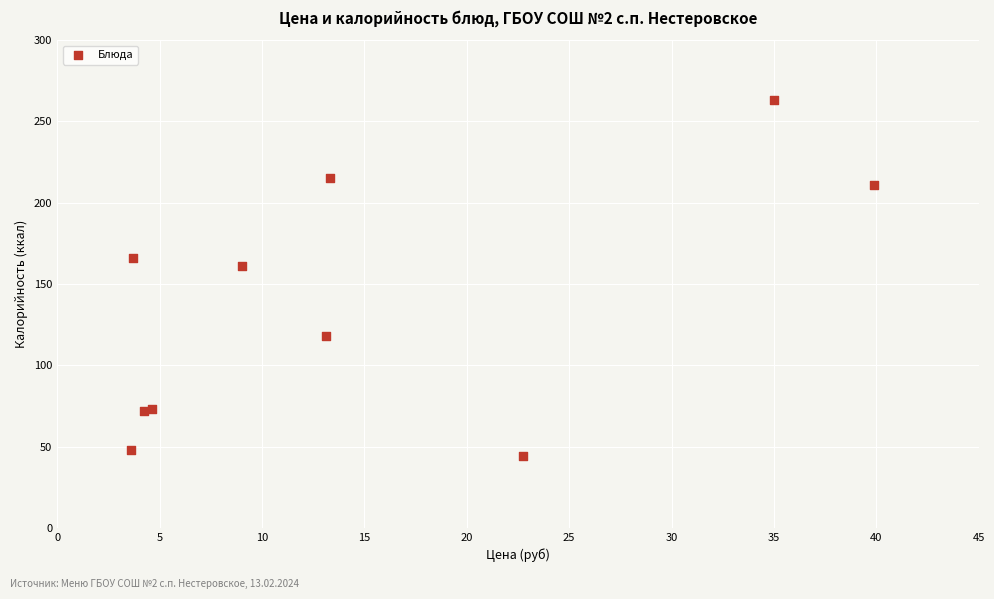

What Y value in the scatter plot is closest to 153?

161